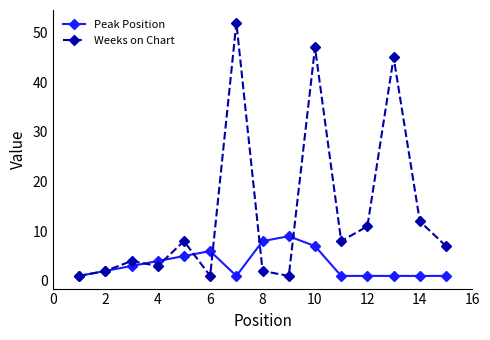

List the series in order of their peak value, highest first.

Weeks on Chart, Peak Position